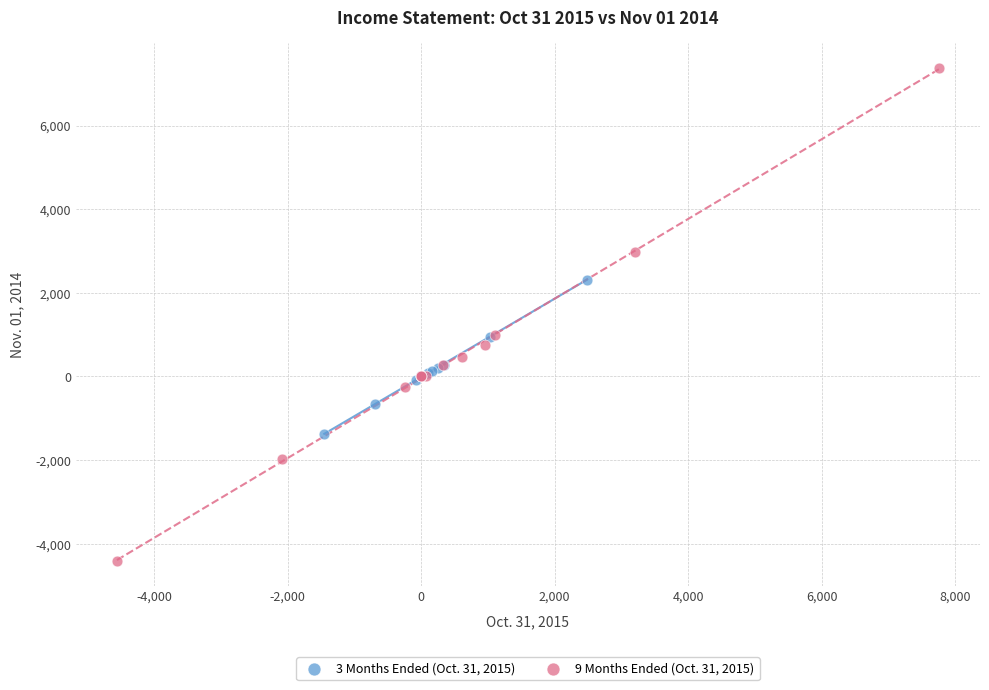

Which series reaches the minimum Y coordinate?

9 Months Ended (Oct. 31, 2015)